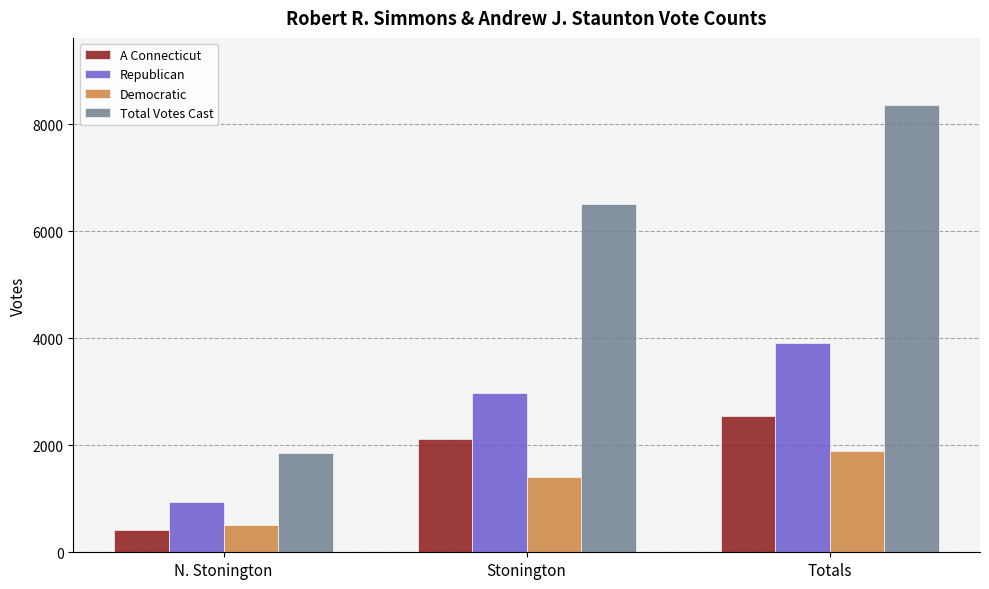

How many bars are there in each group?

4